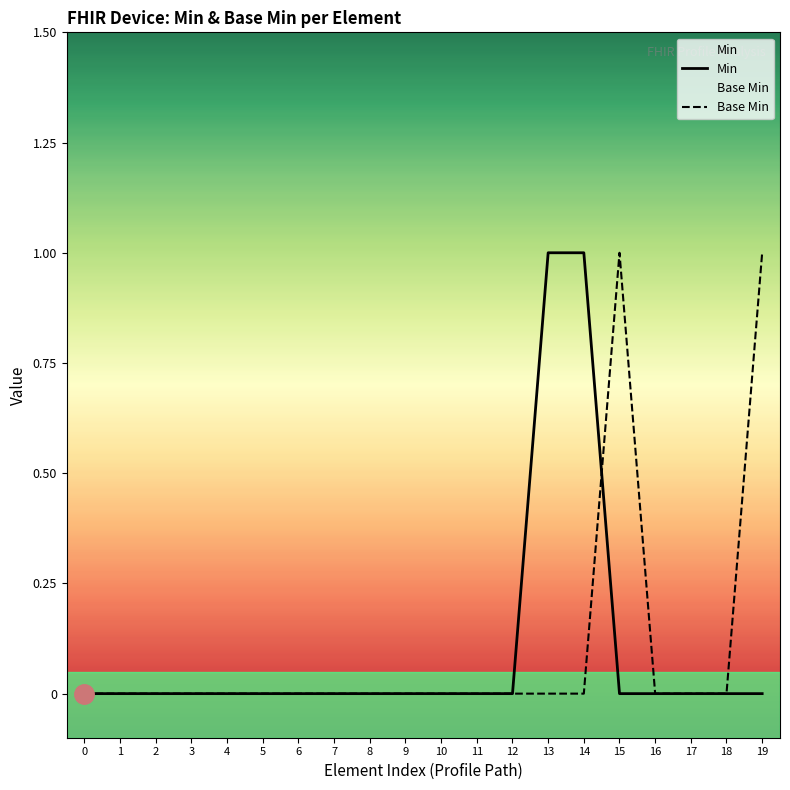

Which series has the widest spread of values?

Min